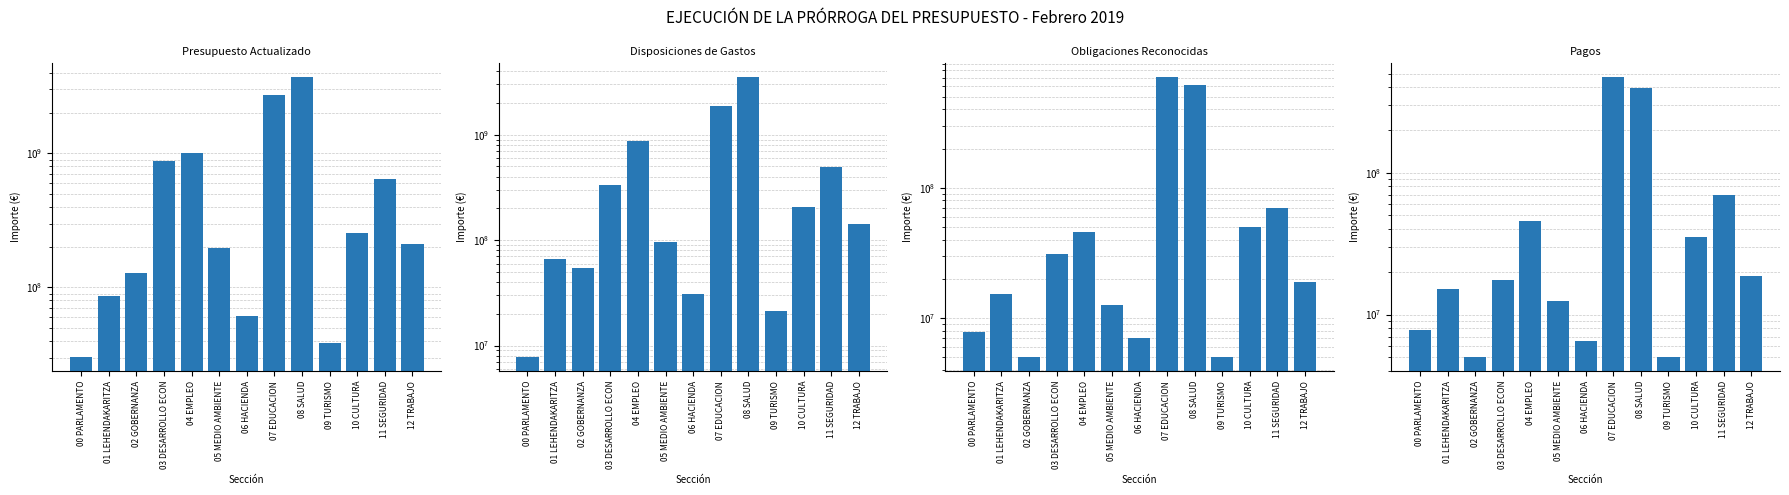

At which category is the sum across all series the highest?

08 SALUD